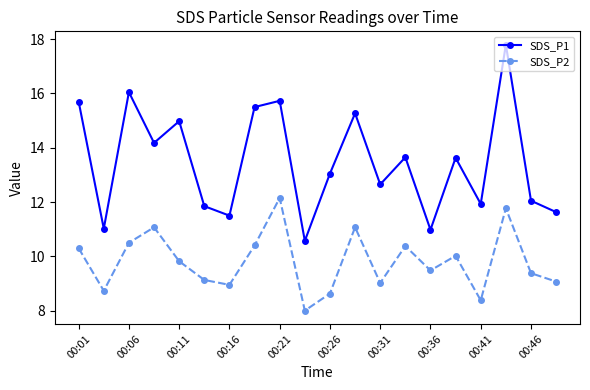

How many categories are shown in the chart?

20